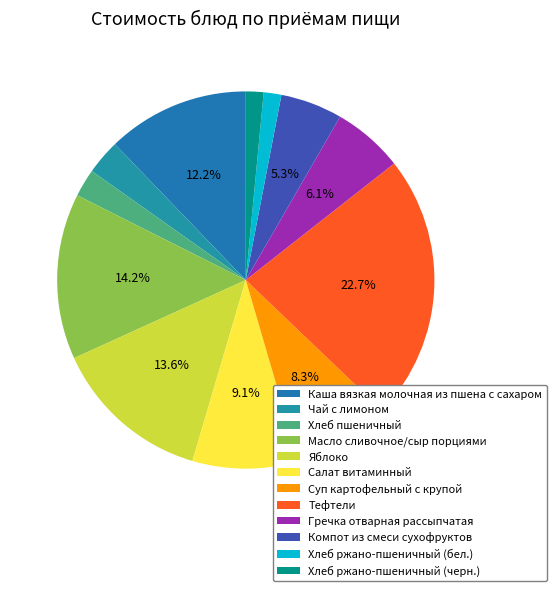

Does Хлеб ржано-пшеничный (бел.) represent more than half of the total?

No